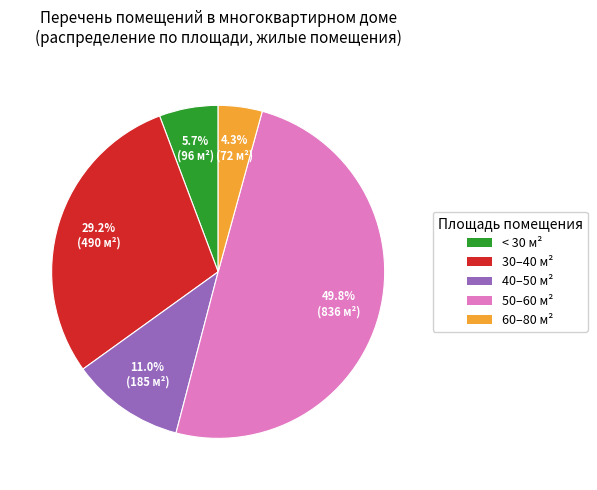

What is the total percentage of 50–60 м² and 30–40 м²?

79.0%